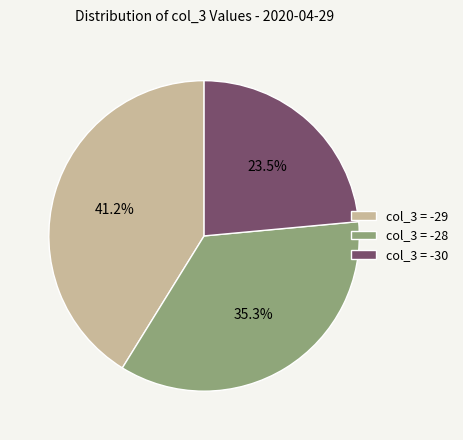

Does col_3 = -28 represent more than half of the total?

No